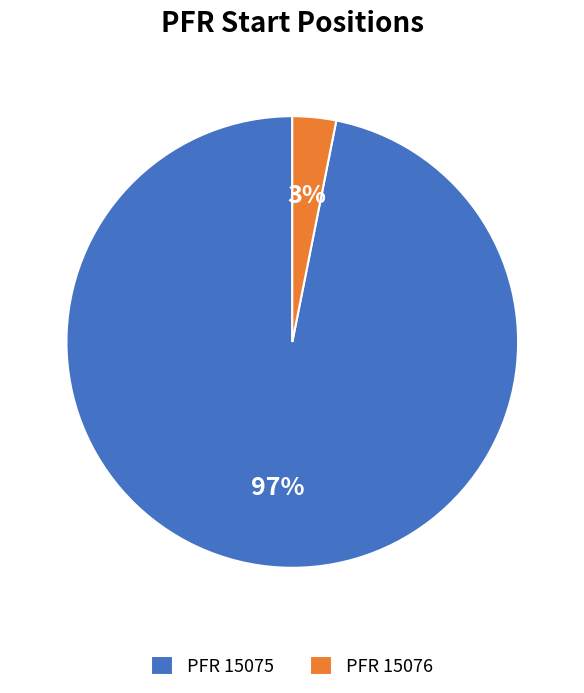

What is the largest slice in the pie chart?

PFR 15075